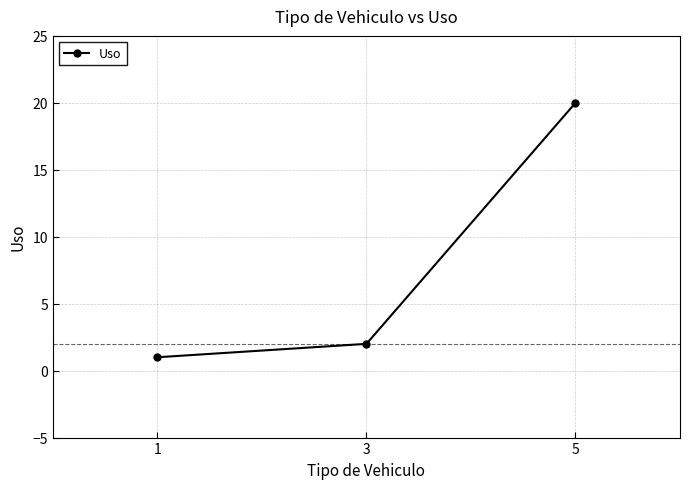

What is the value of the 1st point from the left?

1